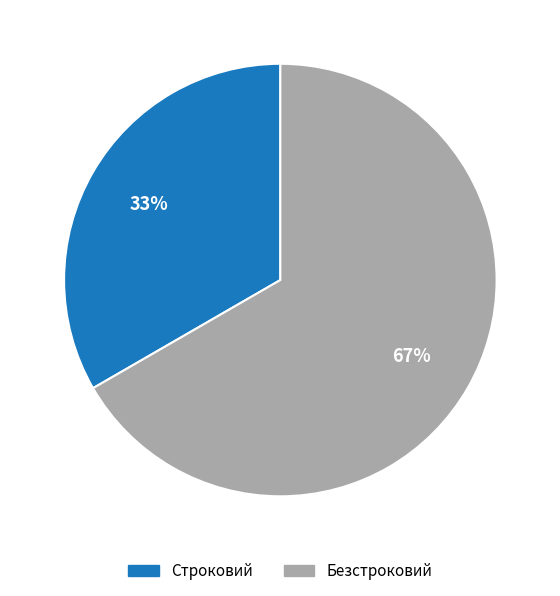

Which category has the biggest portion of the pie?

Безстроковий